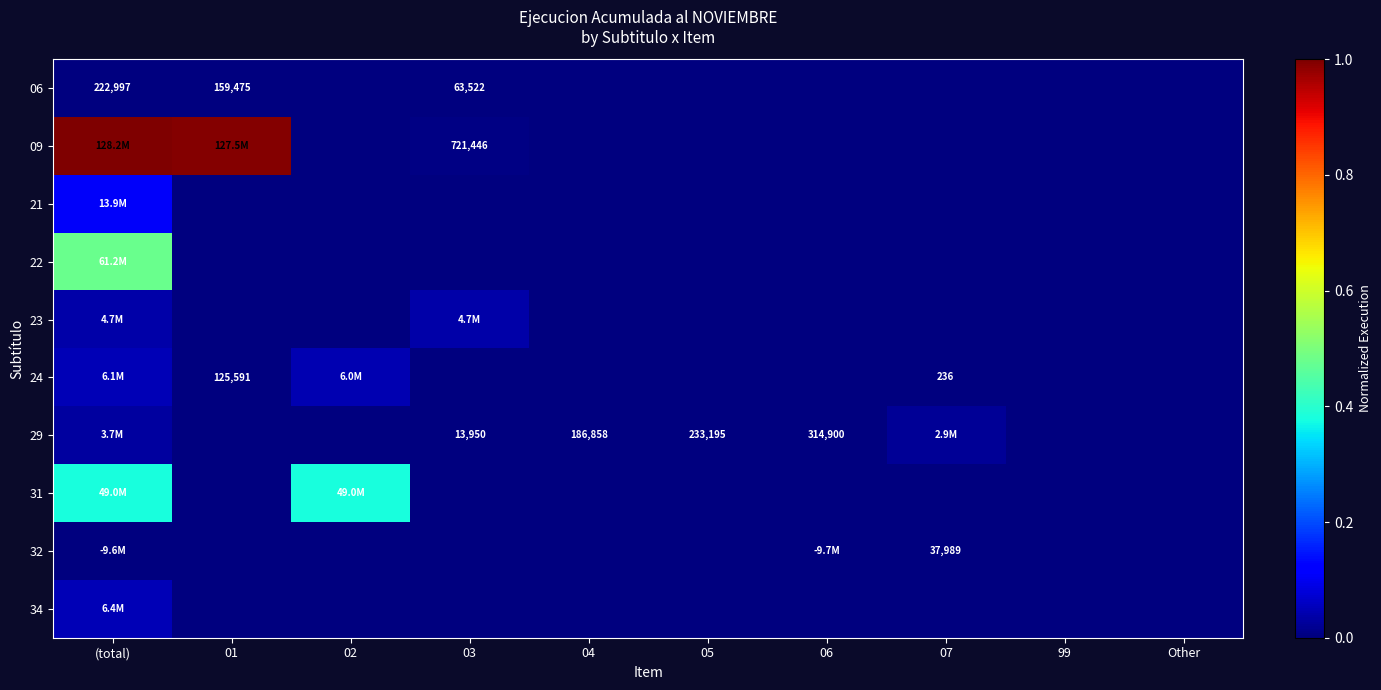

Which has a higher value, 02 or 04?

02